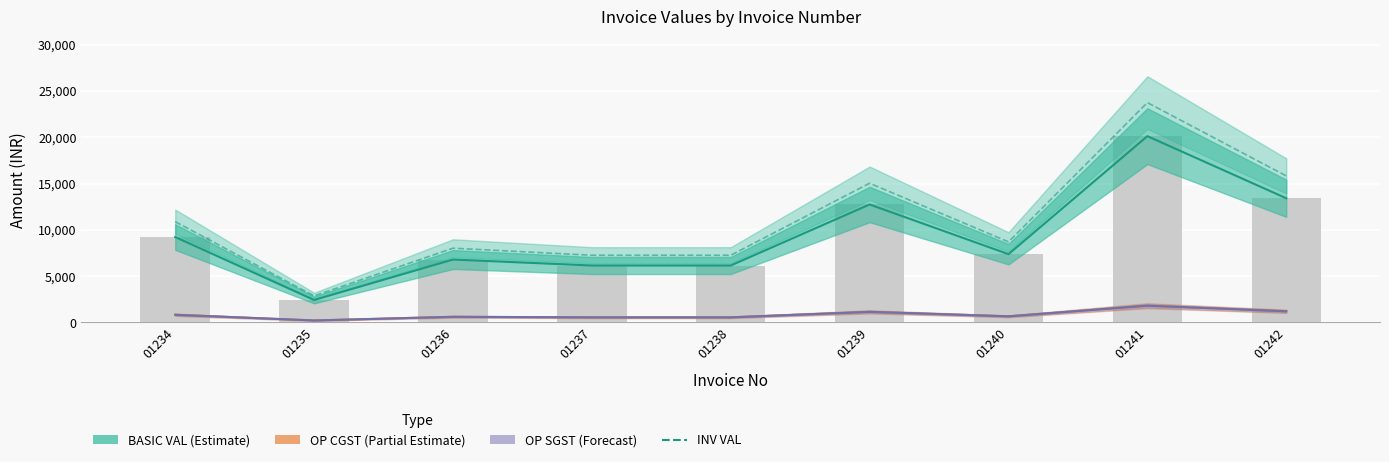

What is the difference between the OP SGST (Forecast) values at 01242 and 01240?

543.1